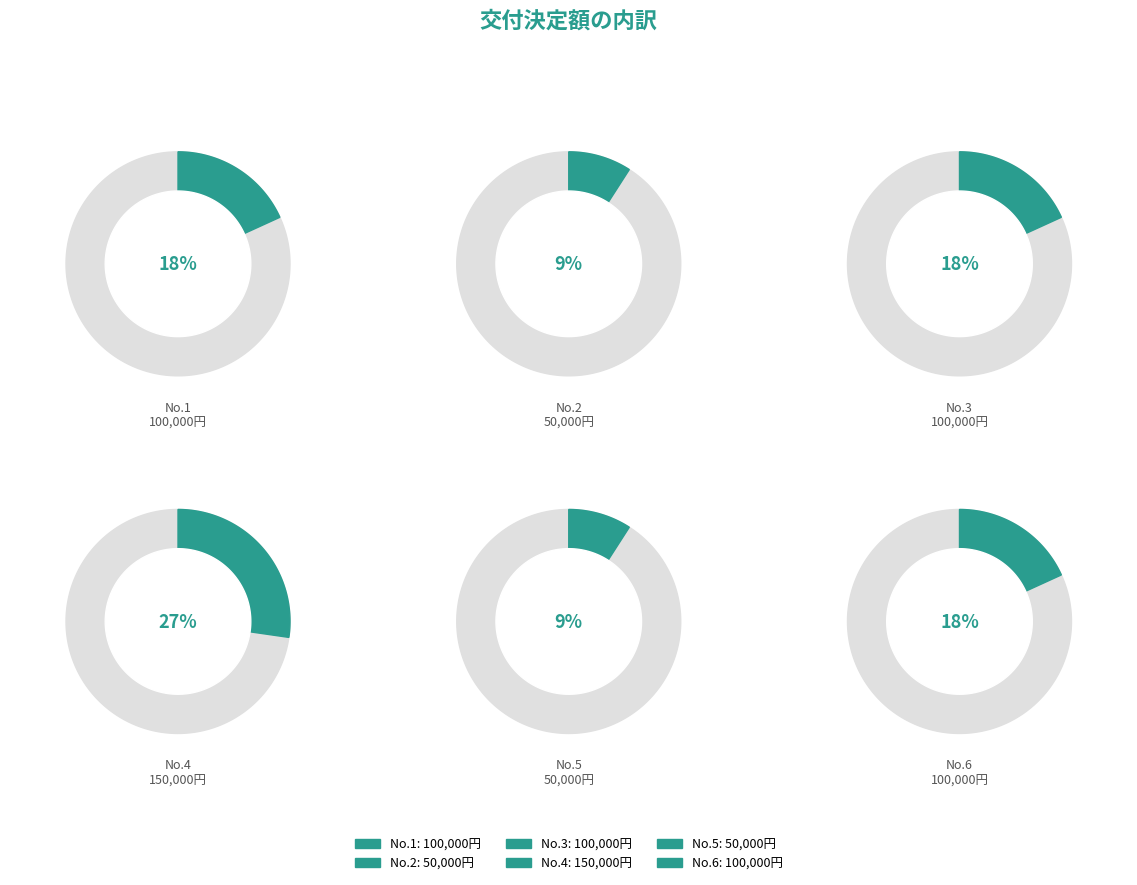

Do 2 and 4 together represent more than half of the pie?

No